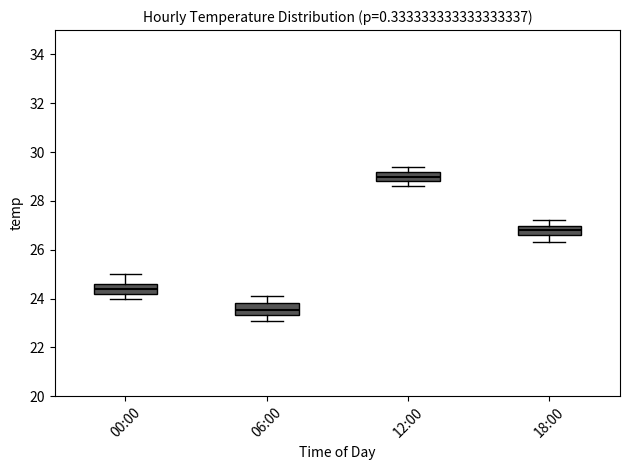

Which box's median line is the lowest?

06:00